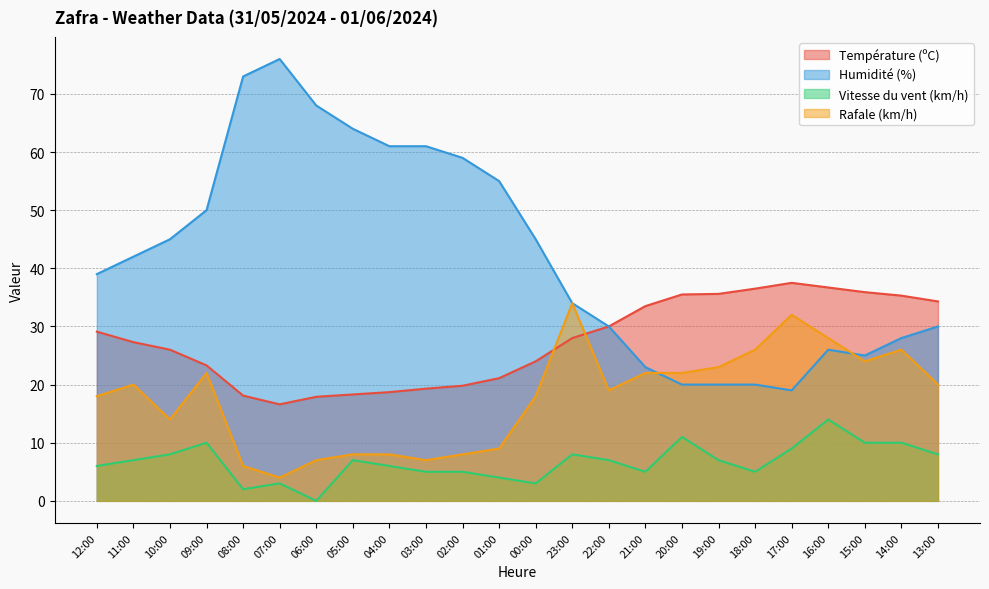

What is the difference between the highest and lowest values at 08:00?

71.0